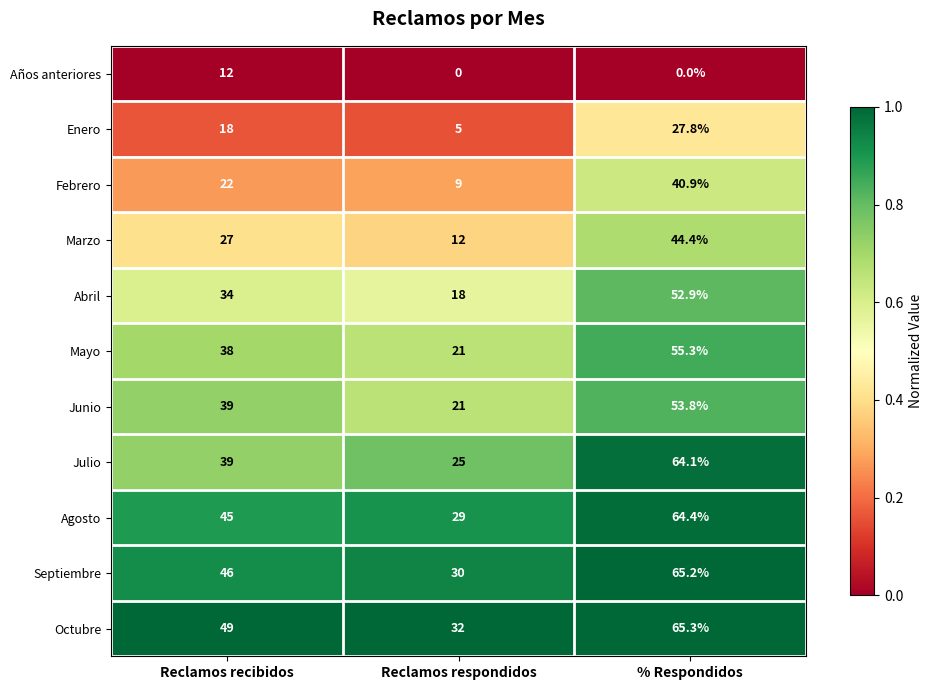

True or false: Julio has a value of 14.6 at Reclamos recibidos.

False